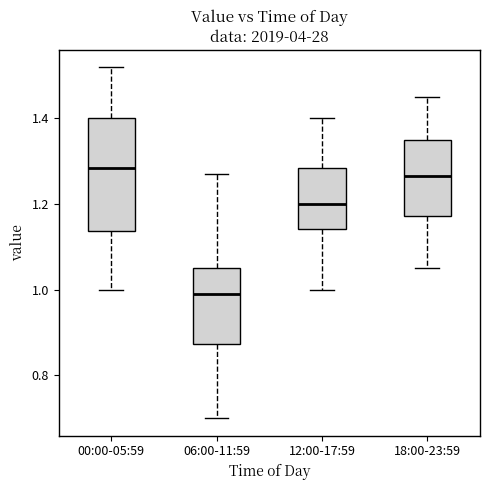

Which box has the highest median line?

00:00-05:59